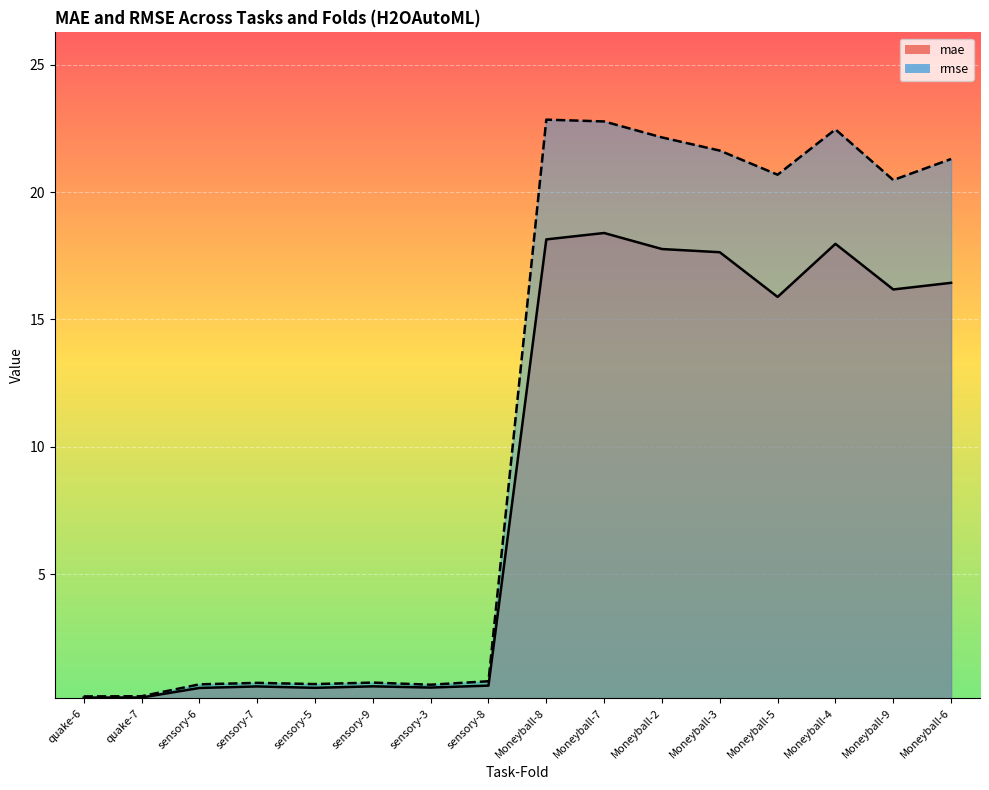

Reading right to left, transcribe all the data shown in this chart.

mae: 16.4	16.2	18.0	15.9	17.6	17.8	18.4	18.1	0.6	0.5	0.6	0.5	0.6	0.5	0.2	0.2
rmse: 21.3	20.5	22.5	20.7	21.6	22.1	22.8	22.8	0.8	0.7	0.7	0.7	0.7	0.7	0.2	0.2